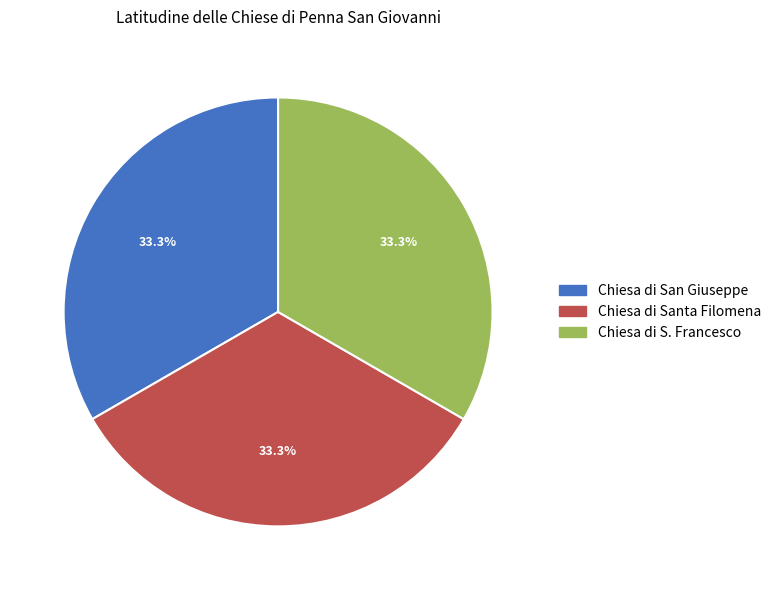

What percentage do Chiesa di Santa Filomena and Chiesa di San Giuseppe together represent?

66.7%